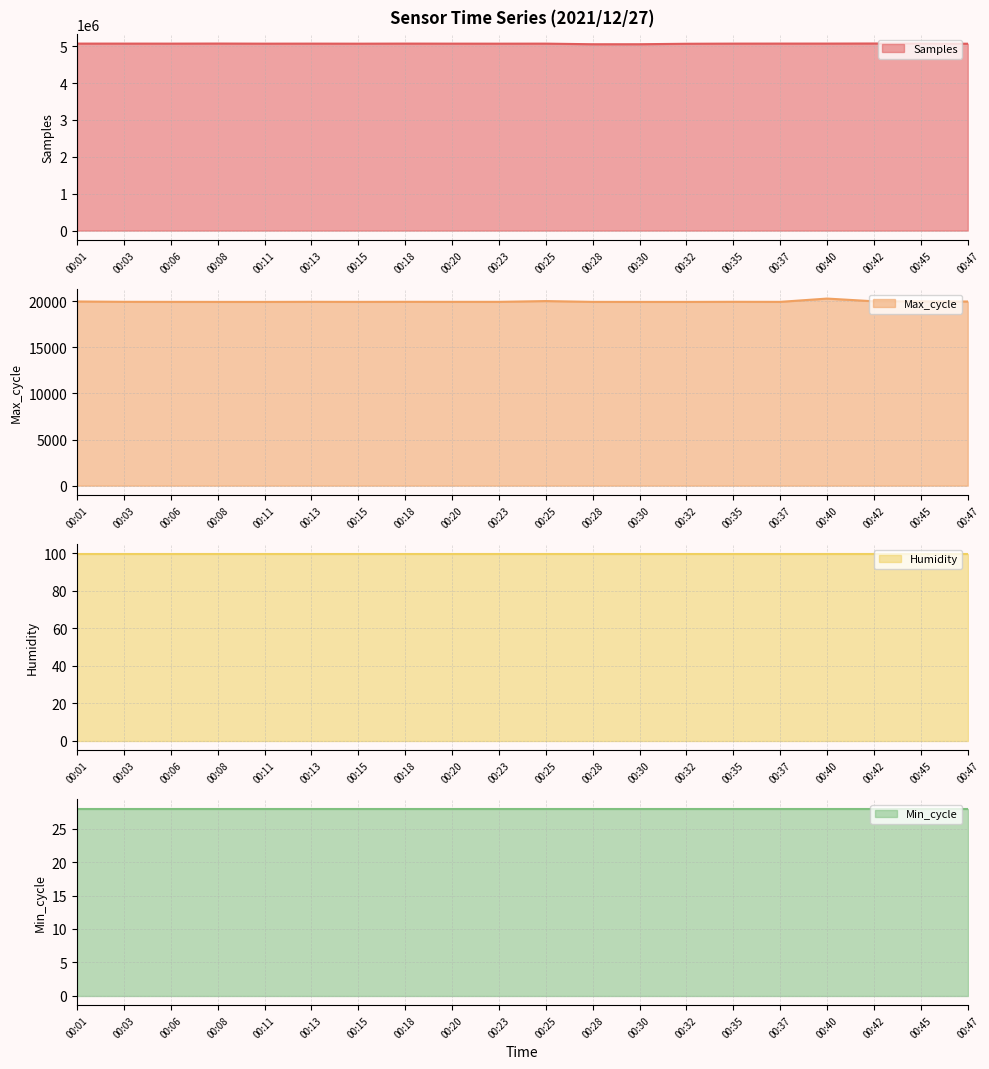

Reading right to left, what are all the values shown in this chart?

Samples line: 5066464.0	5071845.0	5072671.0	5070564.0	5070336.0	5069621.0	5065711.0	5052863.0	5052477.0	5069238.0	5068148.0	5068878.0	5070118.0	5067897.0	5069385.0	5068559.0	5071344.0	5069351.0	5069953.0	5070098.0
Max_cycle line: 19967.0	19982.0	19990.0	20285.0	19929.0	19936.0	19924.0	19924.0	19928.0	20014.0	19931.0	19932.0	19935.0	19928.0	19935.0	19924.0	19925.0	19929.0	19935.0	19970.0
Humidity line: 99.9	99.9	99.9	99.9	99.9	99.9	99.9	99.9	99.9	99.9	99.9	99.9	99.9	99.9	99.9	99.9	99.9	99.9	99.9	99.9
Min_cycle line: 28.0	28.0	28.0	28.0	28.0	28.0	28.0	28.0	28.0	28.0	28.0	28.0	28.0	28.0	28.0	28.0	28.0	28.0	28.0	28.0